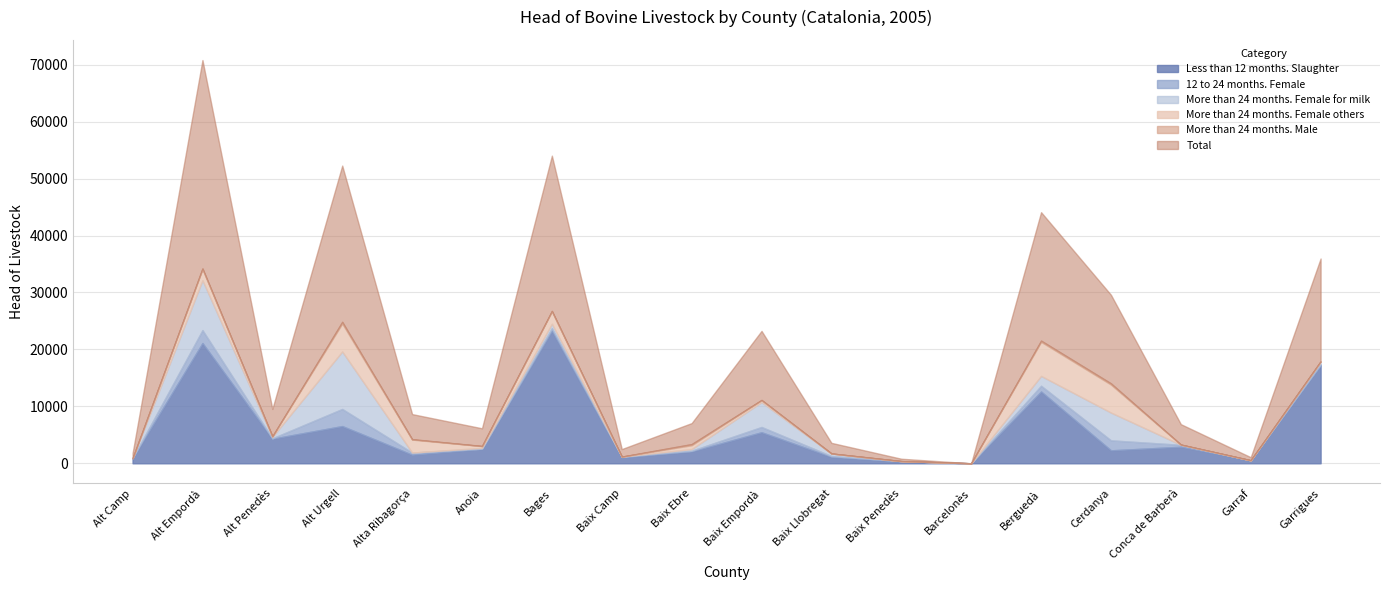

At which category is the sum across all series the highest?

Alt Empordà